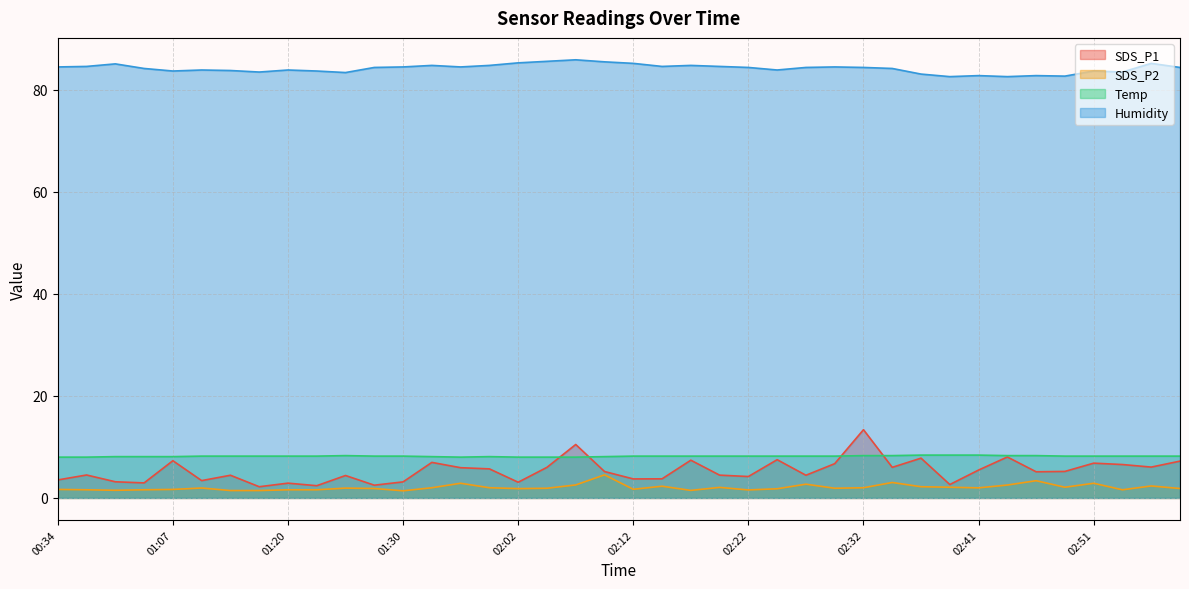

What position from the right is 02:29?

13